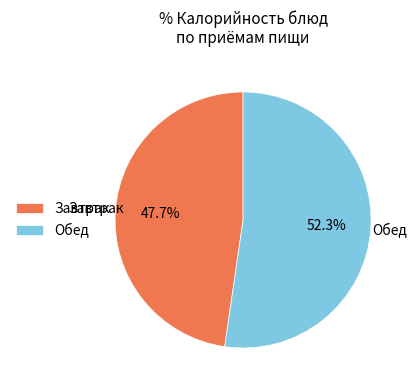

Which slice is the largest?

Обед